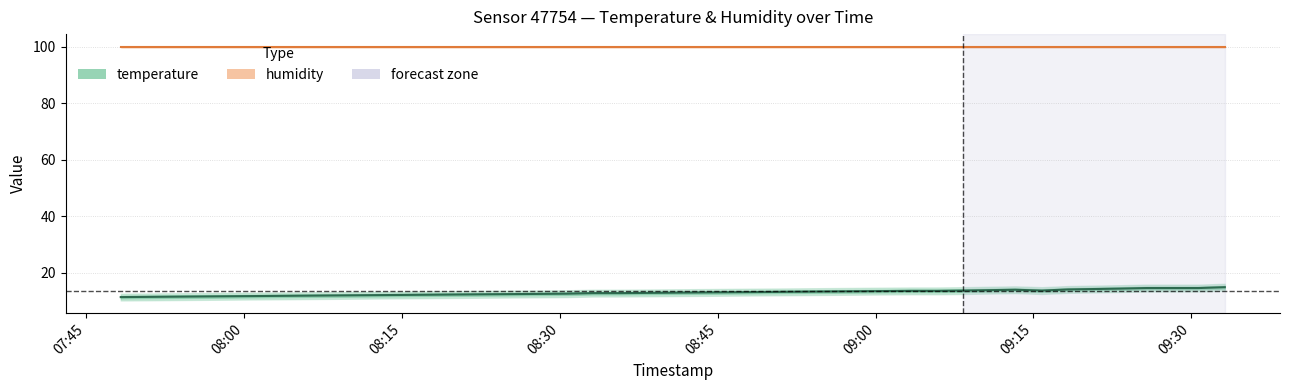

What is the change in value from 2022-10-31T08:35:41 to 2022-10-31T09:33:11?

+2.1